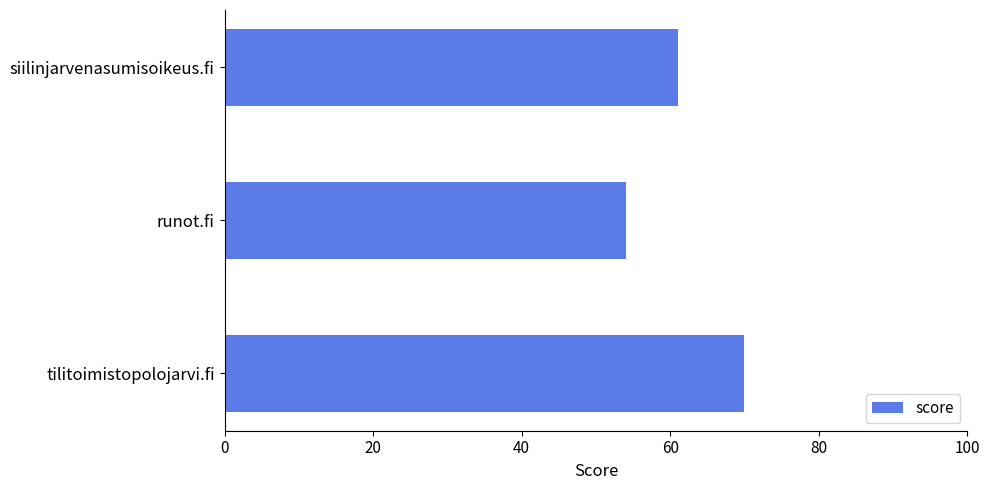

What is the label of the 2nd bar from the top?

runot.fi